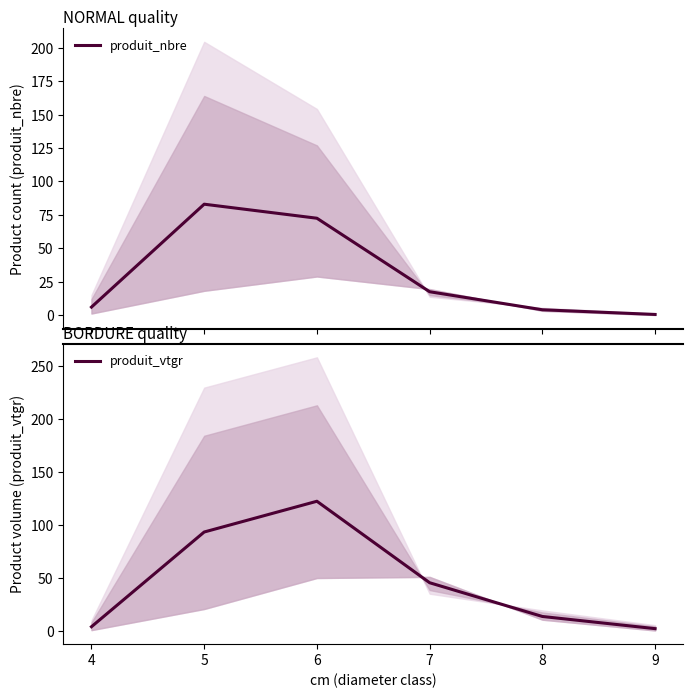

Rank the series by their maximum value, from lowest to highest.

produit_nbre, produit_vtgr